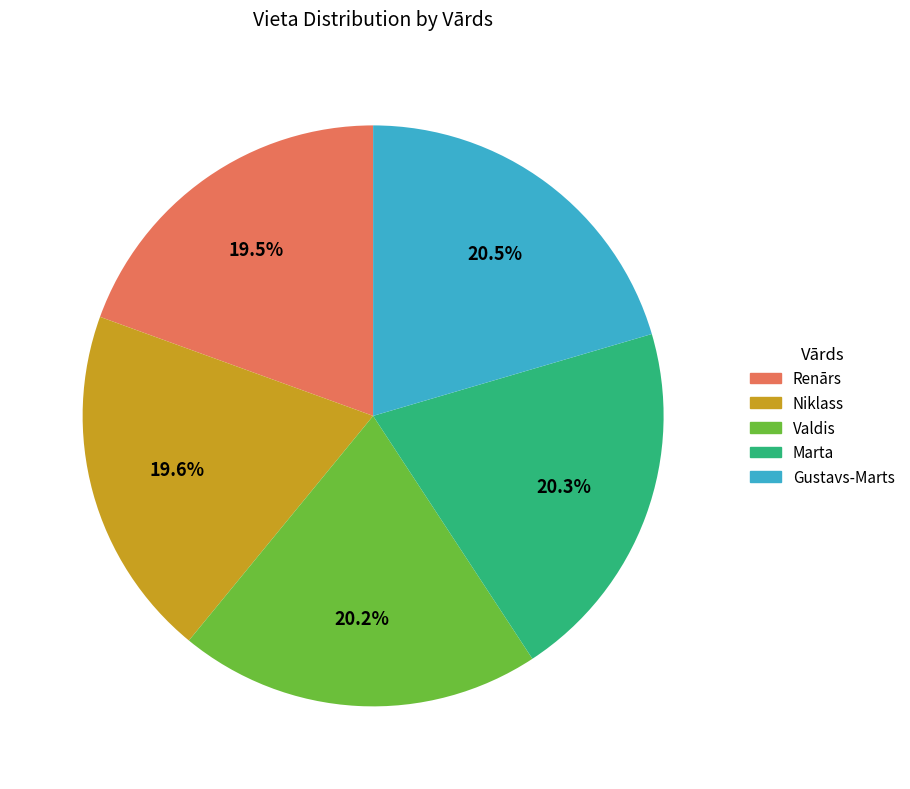

True or false: Niklass accounts for 20% of the total.

True